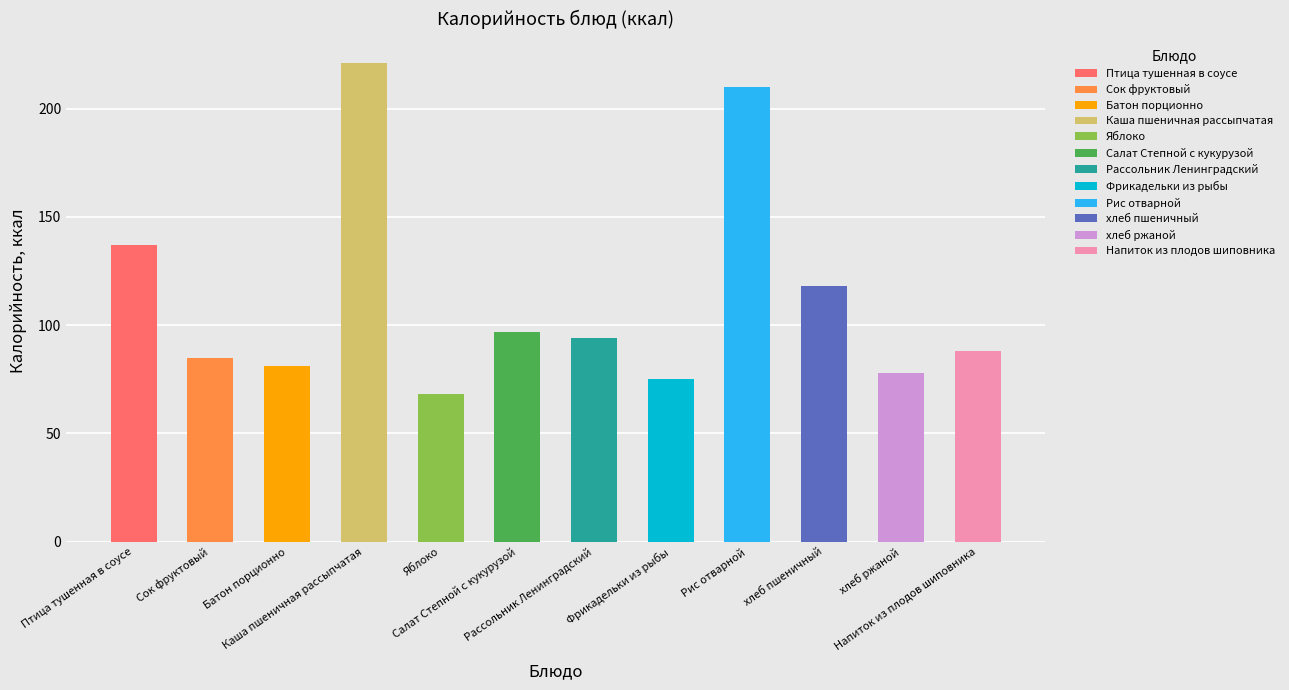

What is the difference between the maximum and minimum values?

153